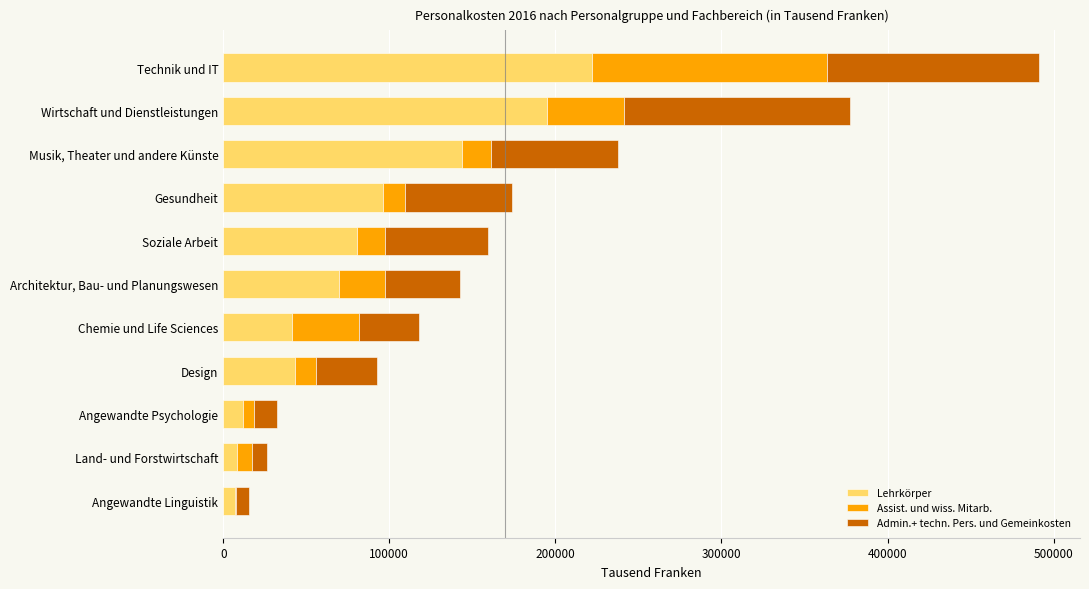

At which category is the sum across all series the highest?

Technik und IT